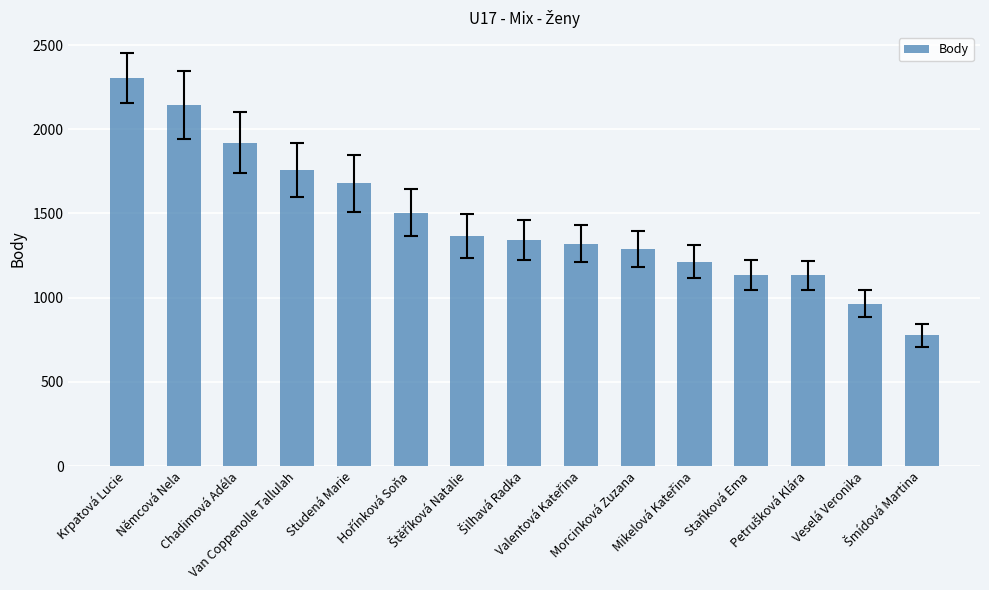

Count the number of data series in this chart.

1